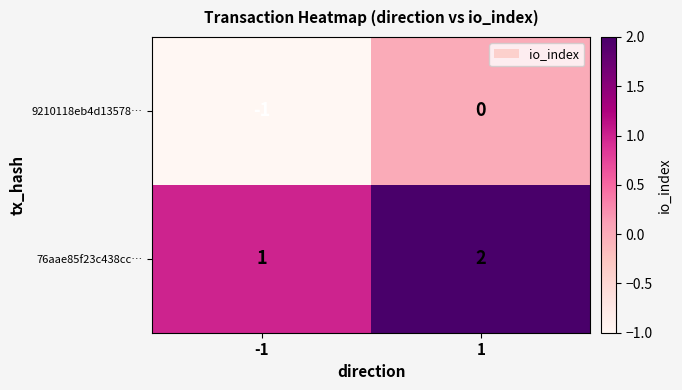

Is the value of 76aae85f23c438cc… at 1 greater than the value of 9210118eb4d13578… at -1?

Yes